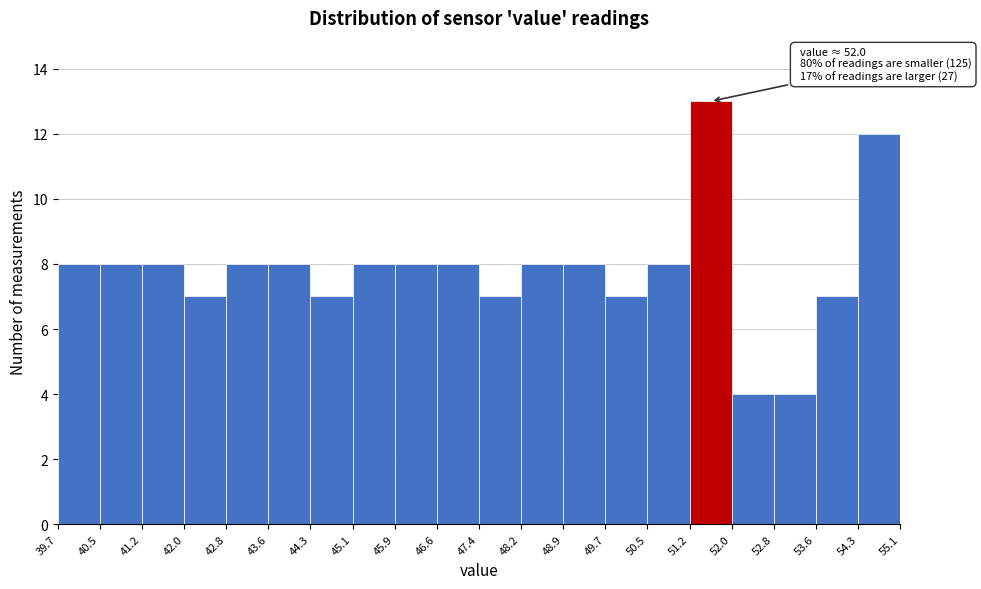

Which range on the x-axis has the tallest bar?

51.2 to 52.0